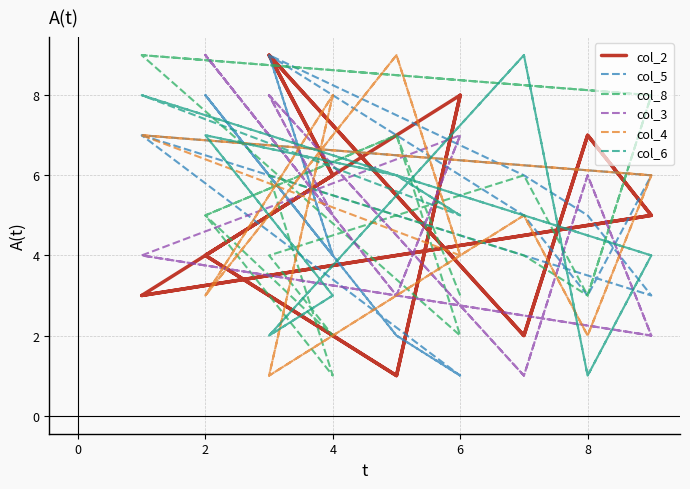

Where does the col_5 series first go above 5?

2